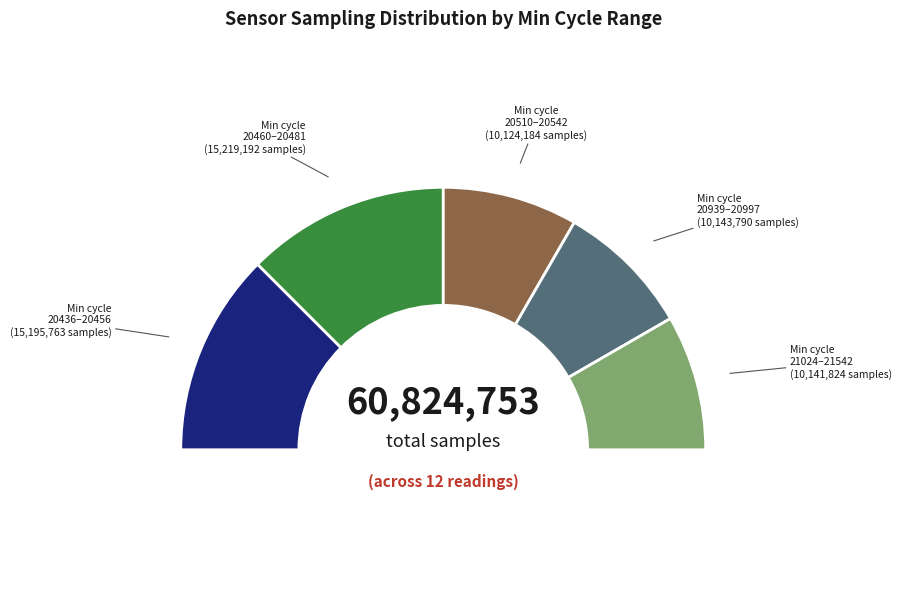

Which slice is the smallest?

28-20939